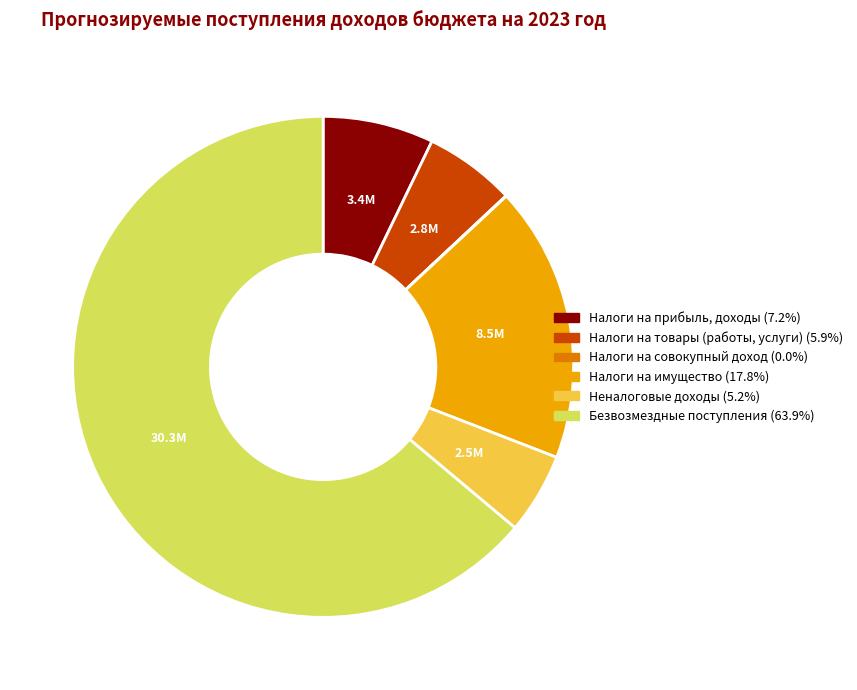

Which has a higher value, Неналоговые доходы or Налоги на имущество?

Налоги на имущество